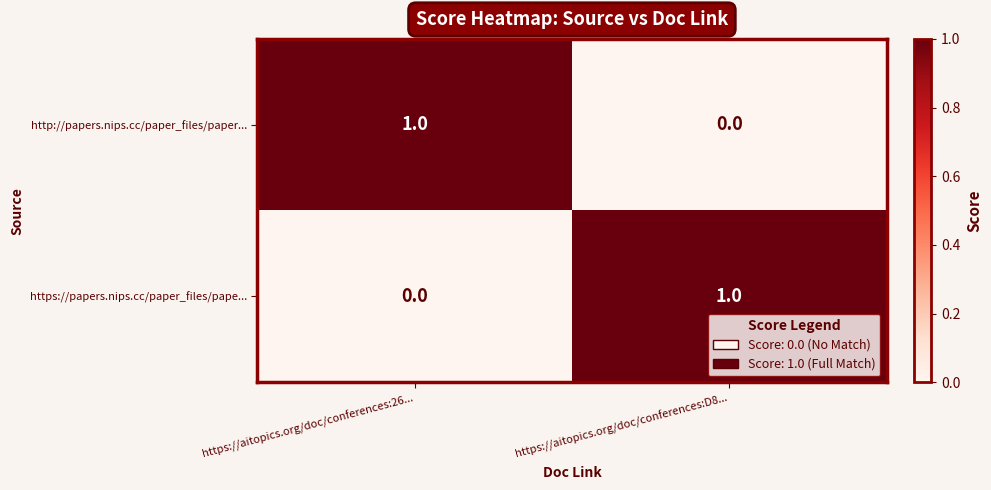

At which label is https://papers.nips.cc/paper_files/pape... closest to 0?

https://aitopics.org/doc/conferences:26...